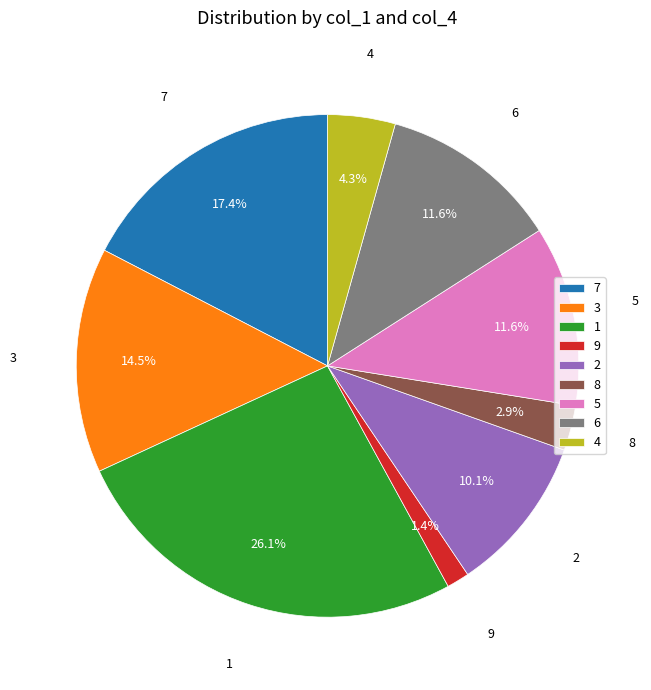

What portion of the pie excludes 4?

95.7%